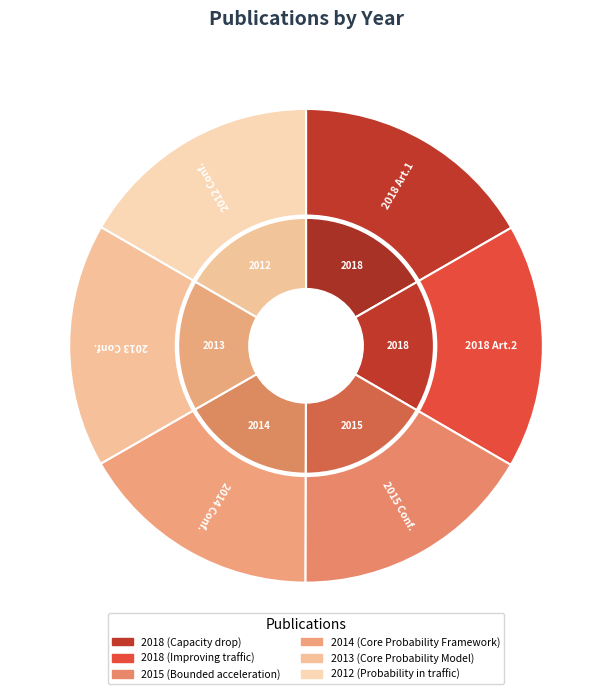

The 2012 (Probability in traffic) slice represents 23% of the pie. True or false?

False